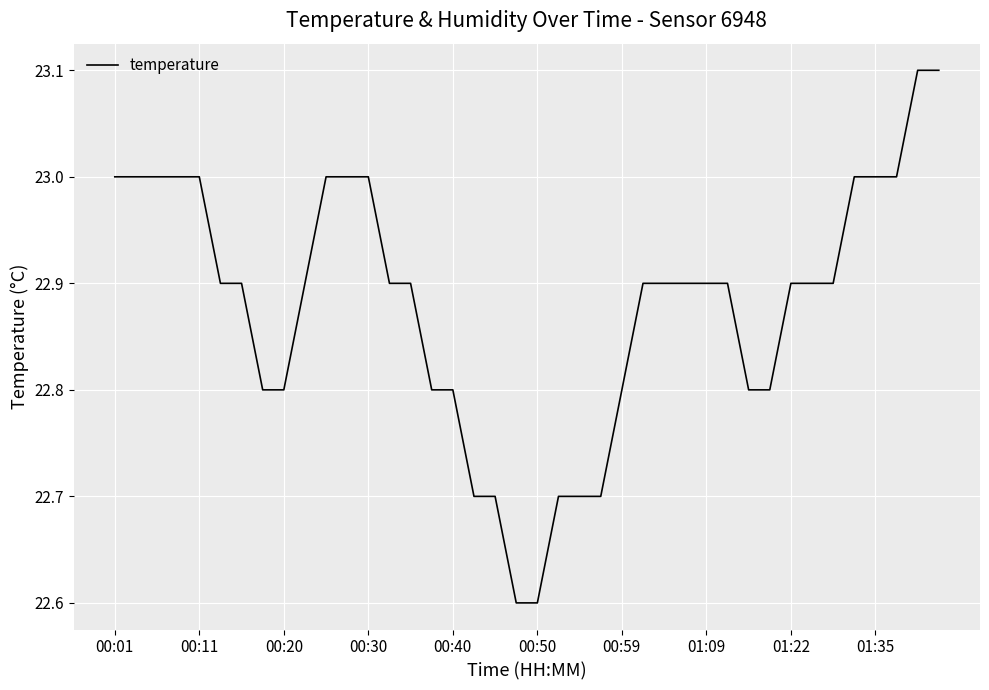

What is the minimum value shown in the chart?

22.6